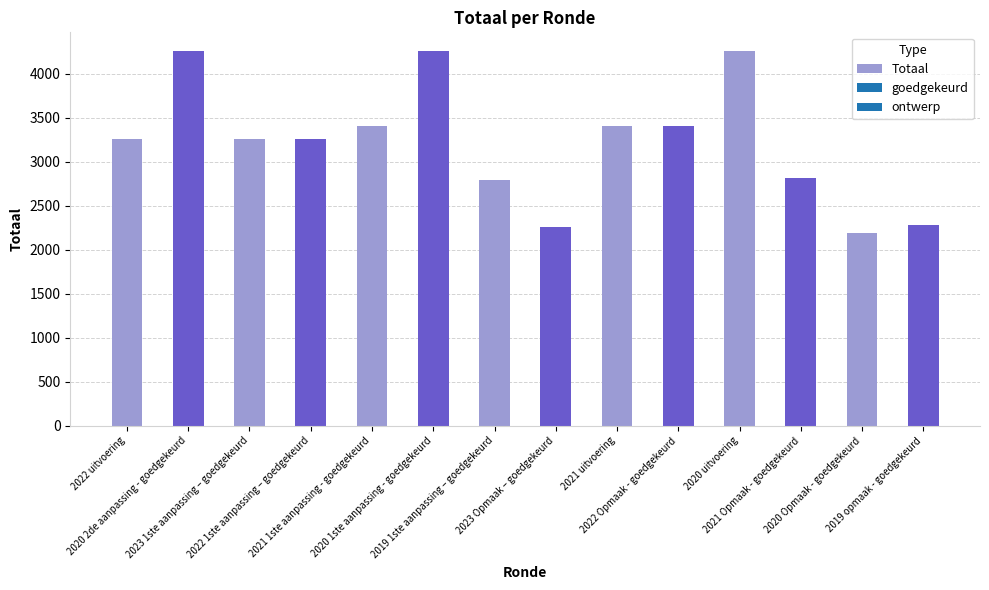

What is the average value?

3220